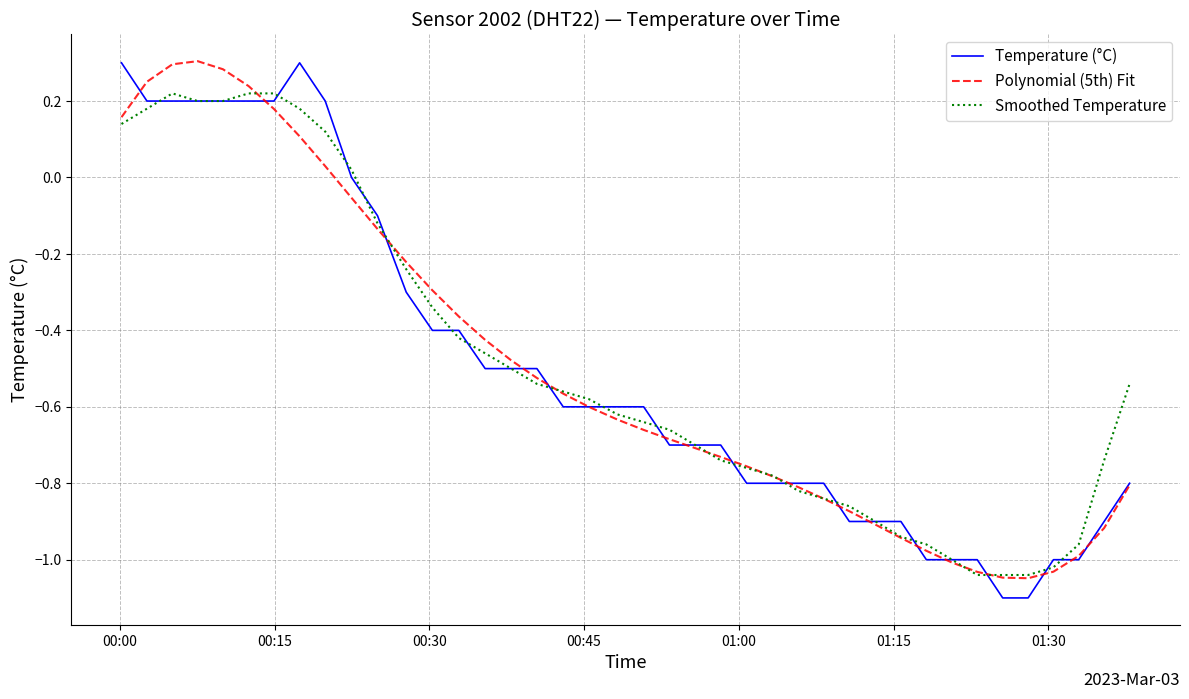

Which series has the largest range (max minus min)?

Temperature (°C)